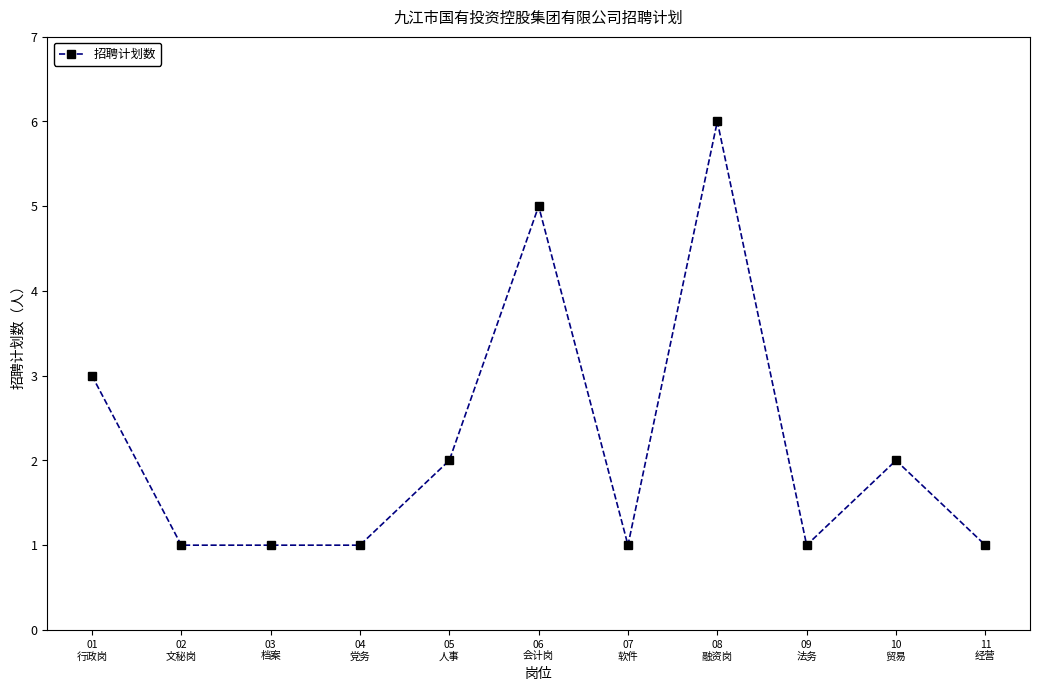

The value at 06
会计岗 is 7. True or false?

False